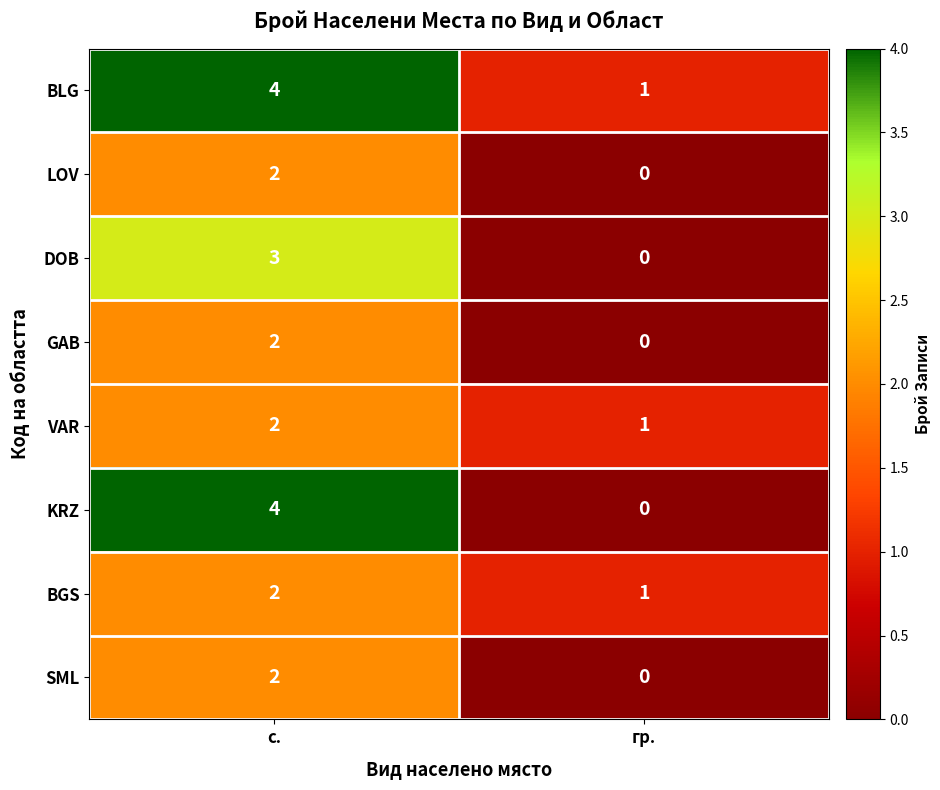

What is the difference between the maximum and minimum values in the KRZ series?

4